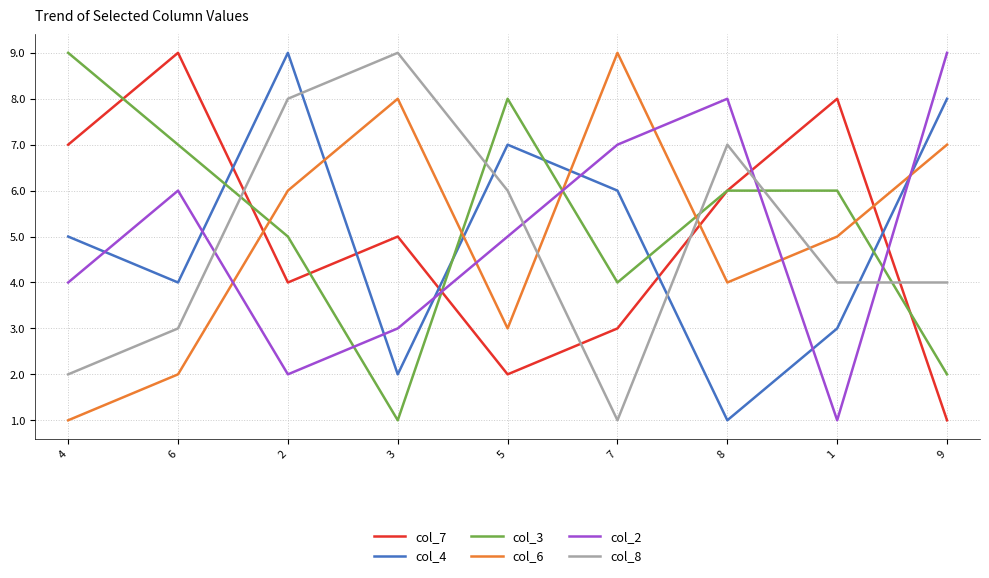

Is the value of col_6 at 6 greater than the value of col_4 at 7?

No